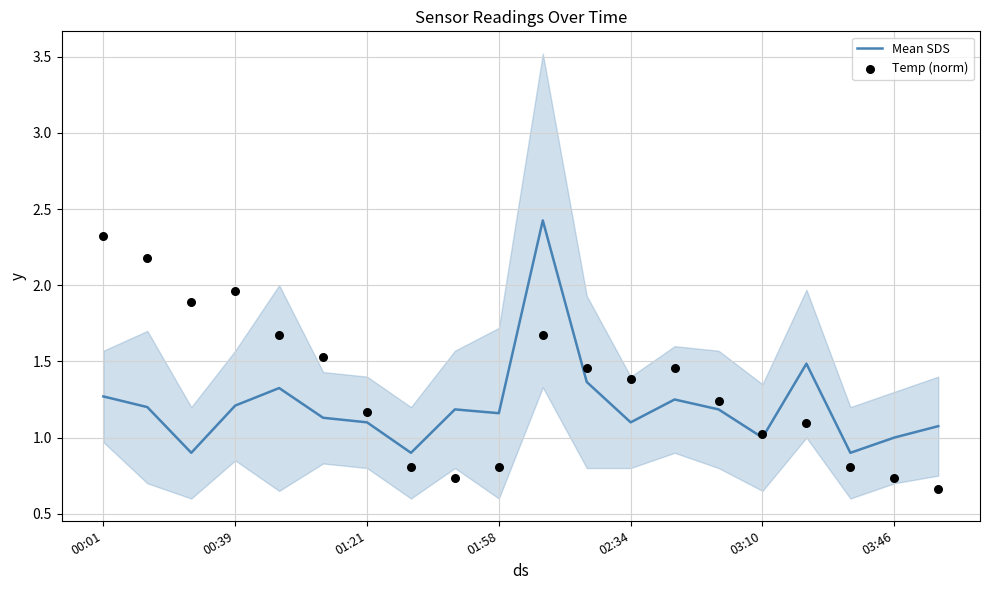

Which series has the largest Y range (max minus min)?

Temp (norm)